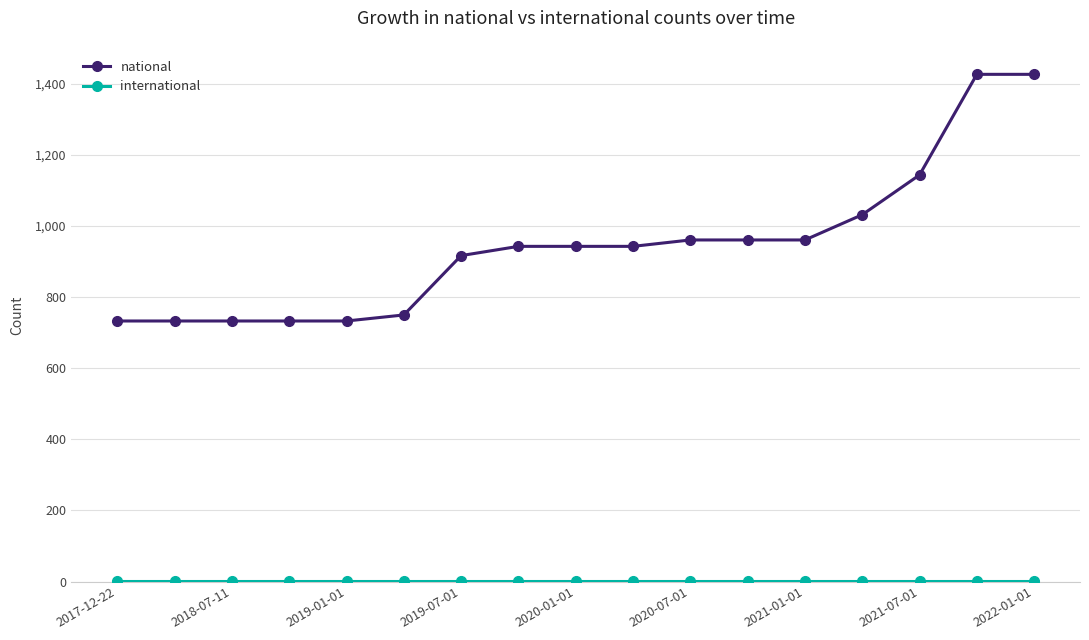

How many data points does each series have?

17